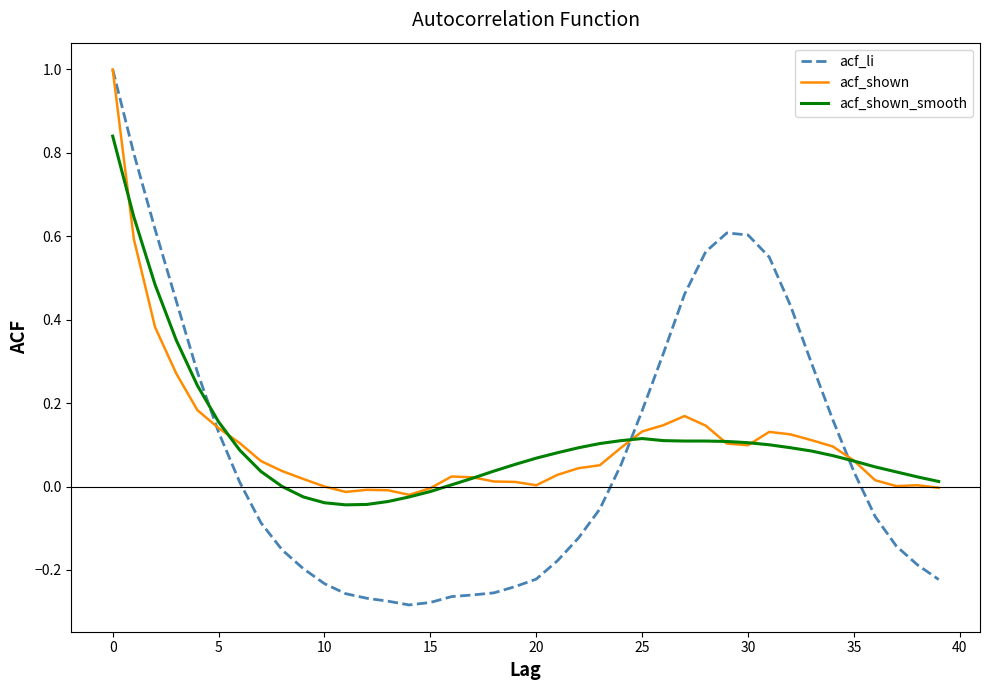

Which series has the largest range (max minus min)?

acf_li